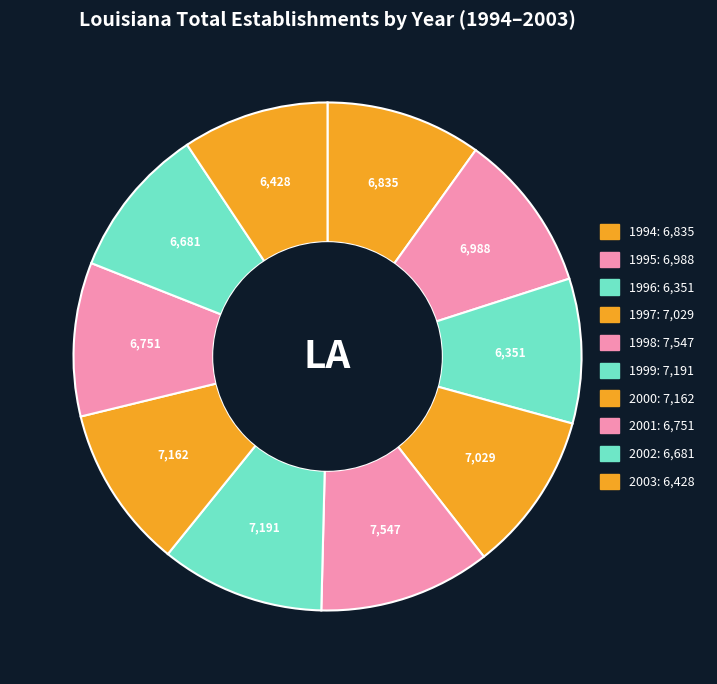

Is there a majority slice in this chart?

No